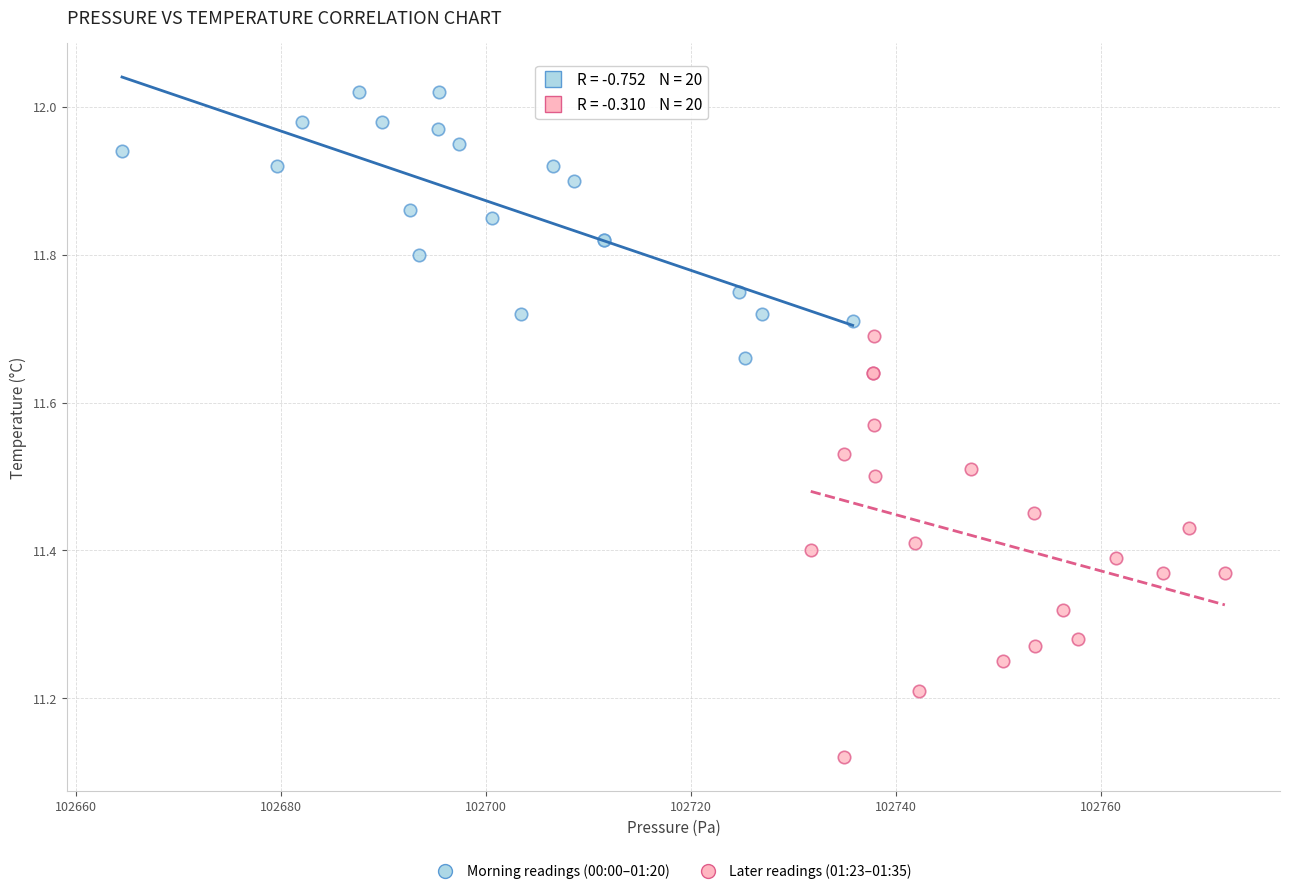

Which series has the largest Y range (max minus min)?

Later readings (01:23–01:35)